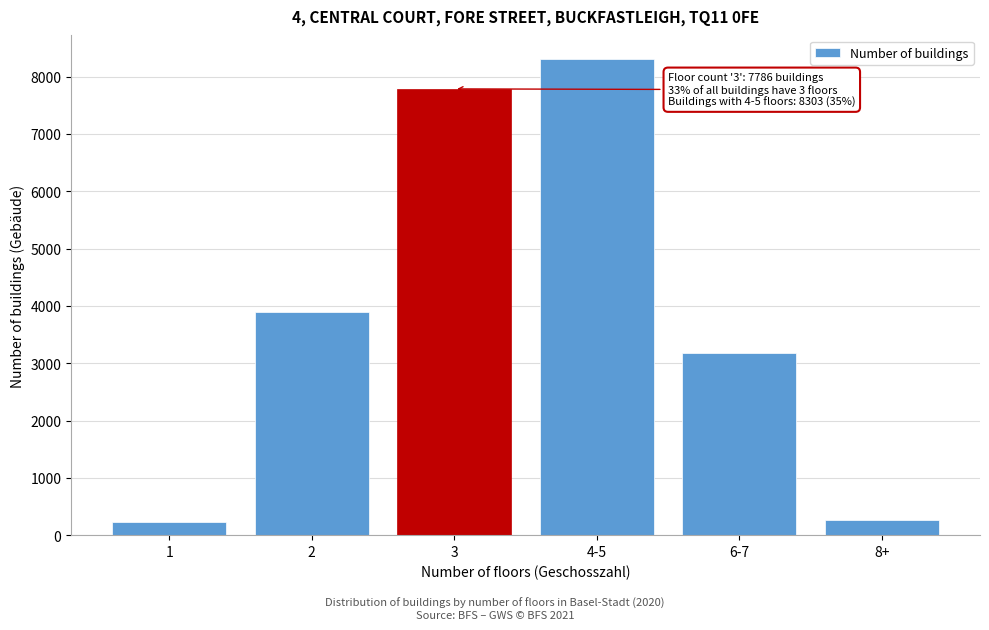

What is the greatest value displayed?

8303